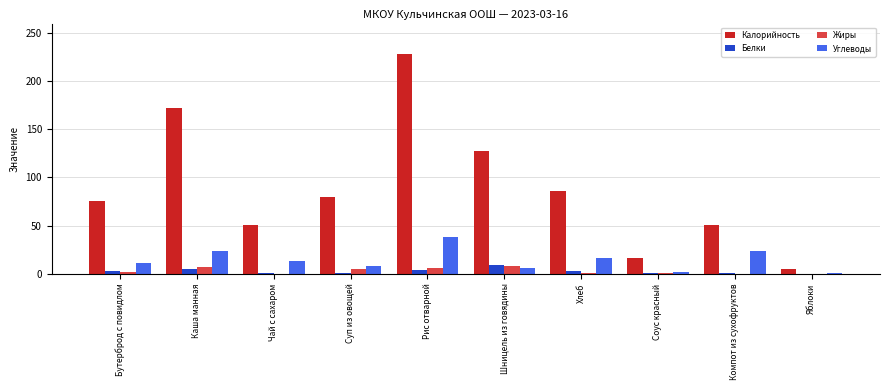

At which category is the sum across all series the highest?

Рис отварной